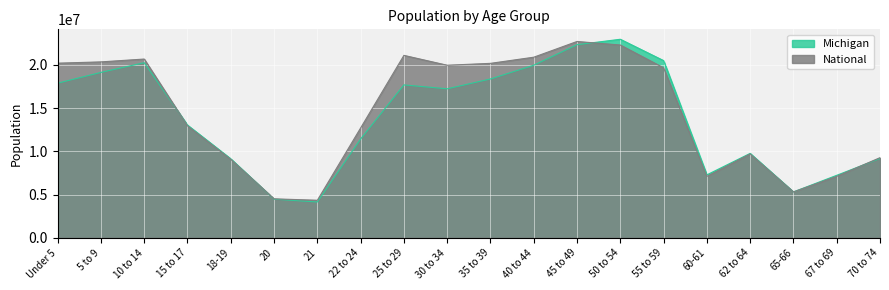

What is the maximum value shown in the chart?

22963560